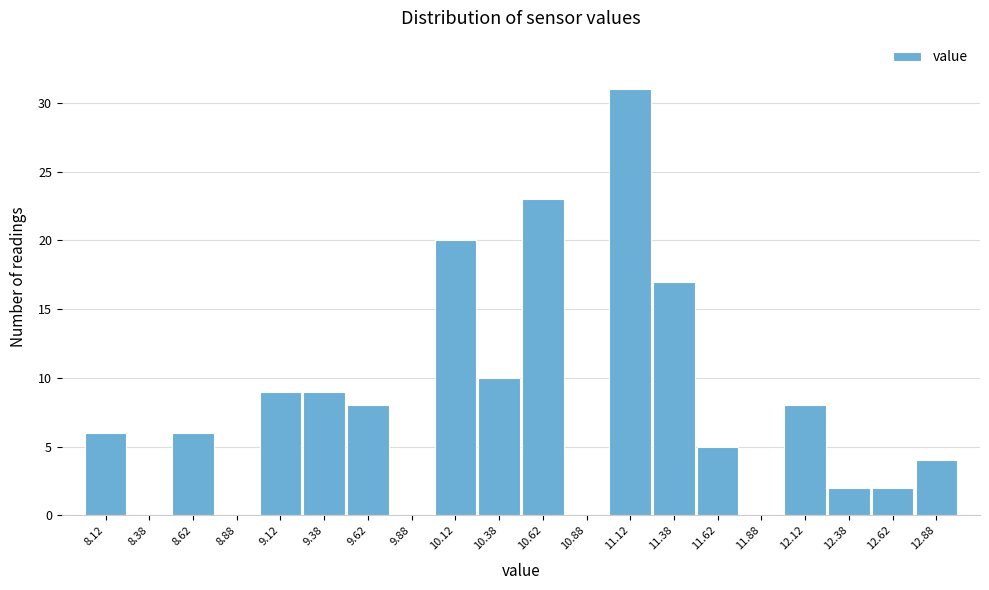

What is the height of the bar covering 12.75 to 13.00 on the x-axis? The values are not printed on the chart, so give them approximately, as read against the axis.

4